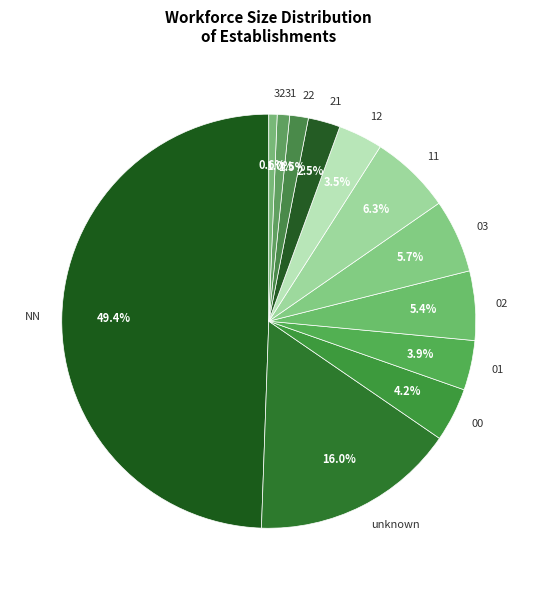

To the nearest percent, what is the difference between the largest and smallest slice percentages?

49%